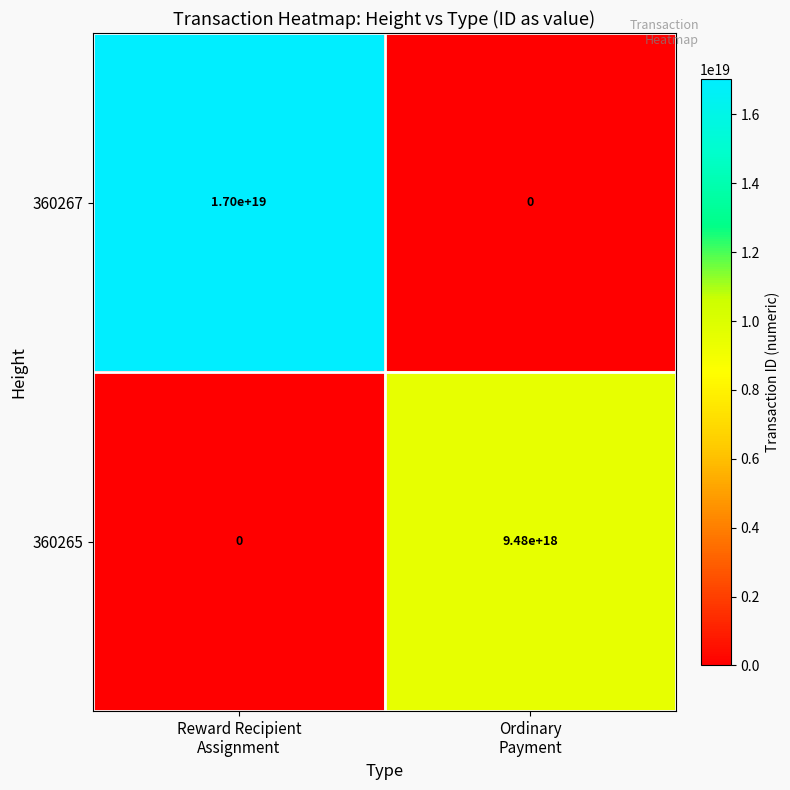

List the series in order of their peak value, lowest first.

360265, 360267